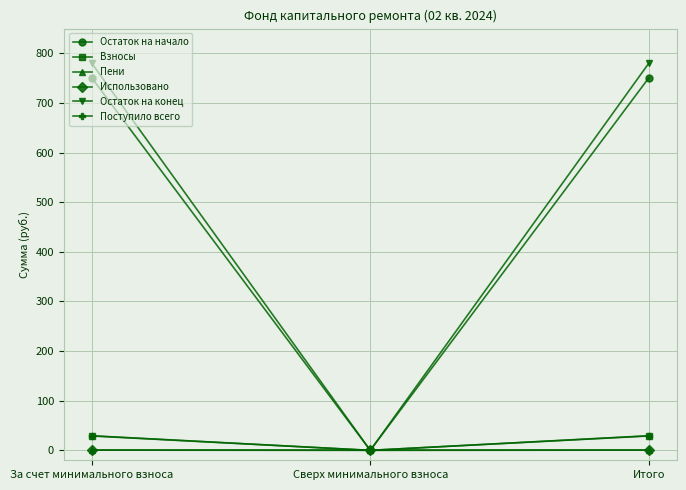

What position from the left is Итого?

3